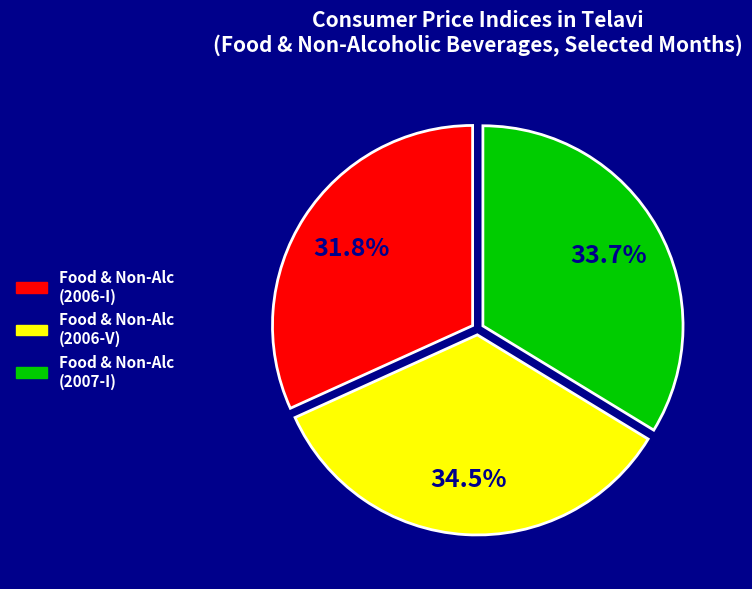

Is there any slice that represents more than half of the pie?

No